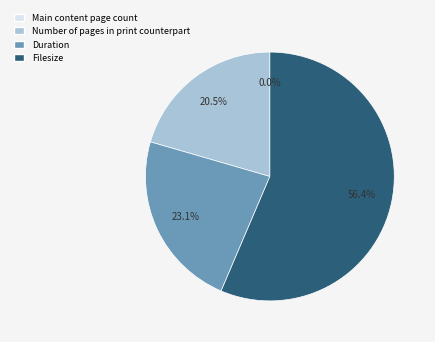

Does any single category account for the majority?

Yes